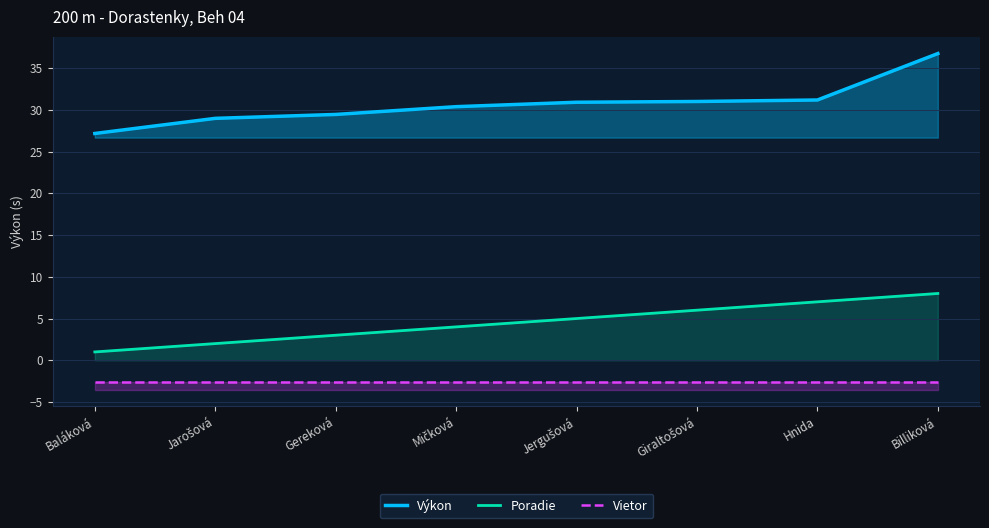

Is it true that Výkon equals 36.7 at Billiková?

True